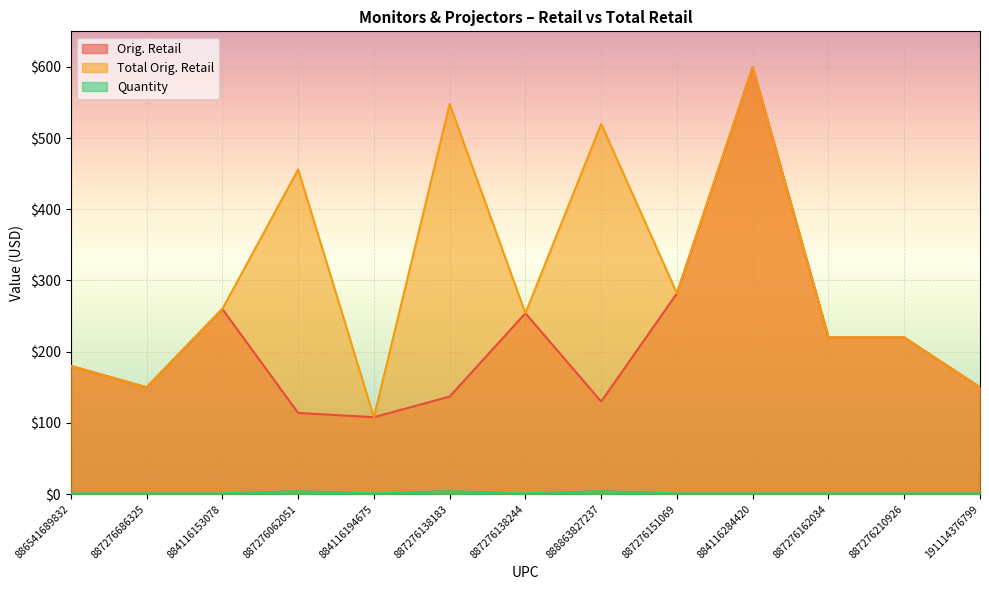

What is the spread (max minus min) of values at 887276210926?

219.0